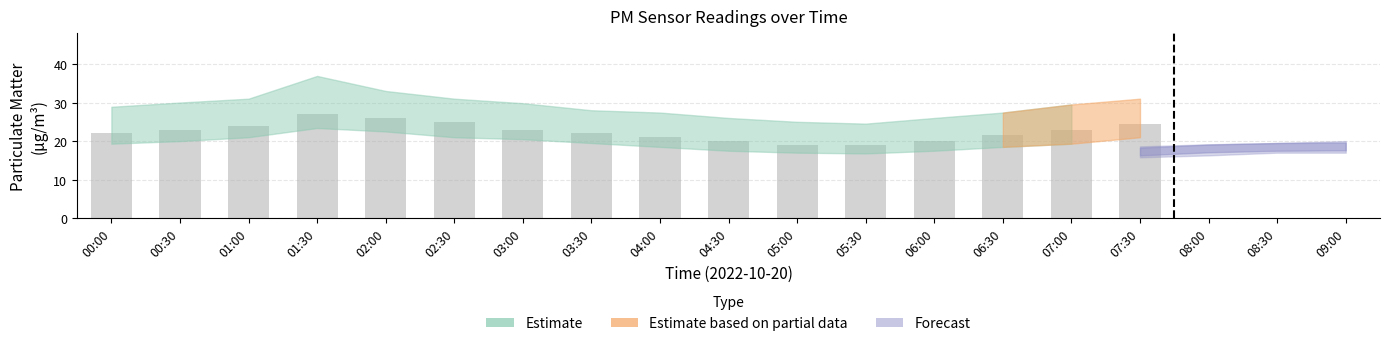

What is the approximate value at 01:30?

27.0